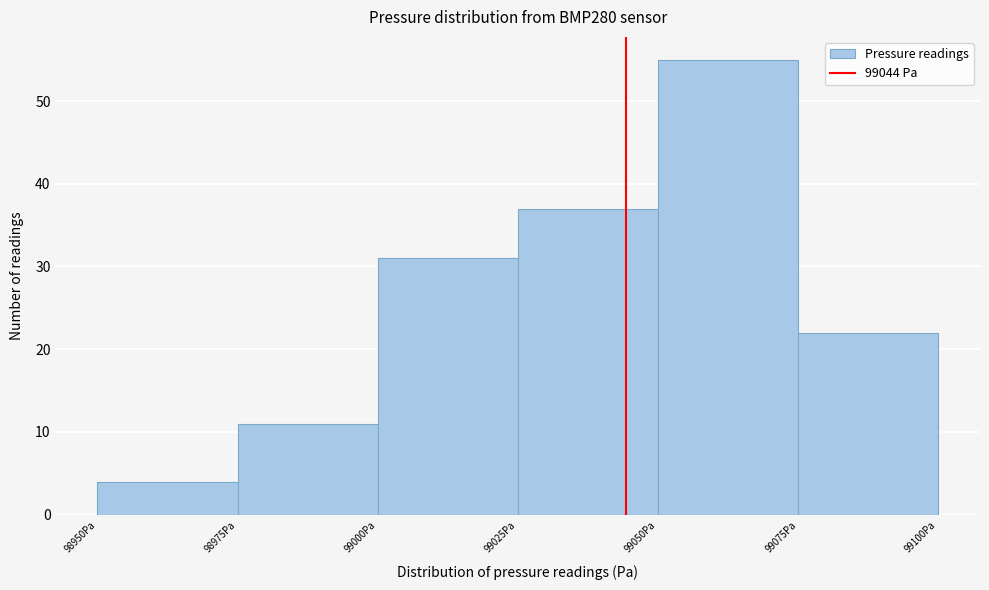

Reading left to right, transcribe this chart: for each bar, give the range it covers on the x-axis and its height. The values are not printed on the chart, so give them approximately, as read against the axis.

98950 to 98975: 4
98975 to 99000: 11
99000 to 99025: 31
99025 to 99050: 37
99050 to 99075: 55
99075 to 99100: 22